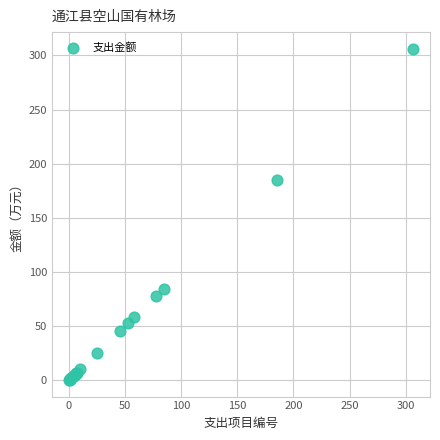

What Y value in the scatter plot is closest to 153?

185.3